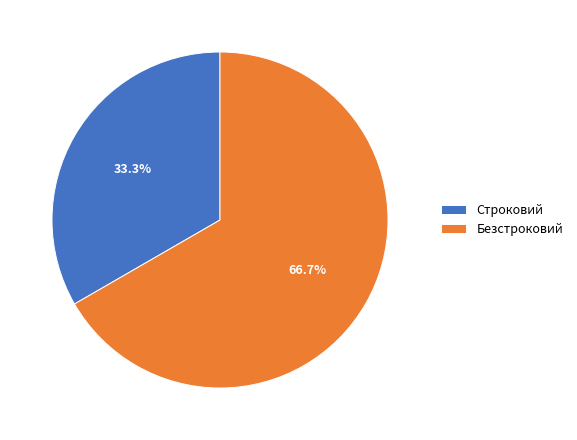

True or false: Строковий accounts for 33% of the total.

True